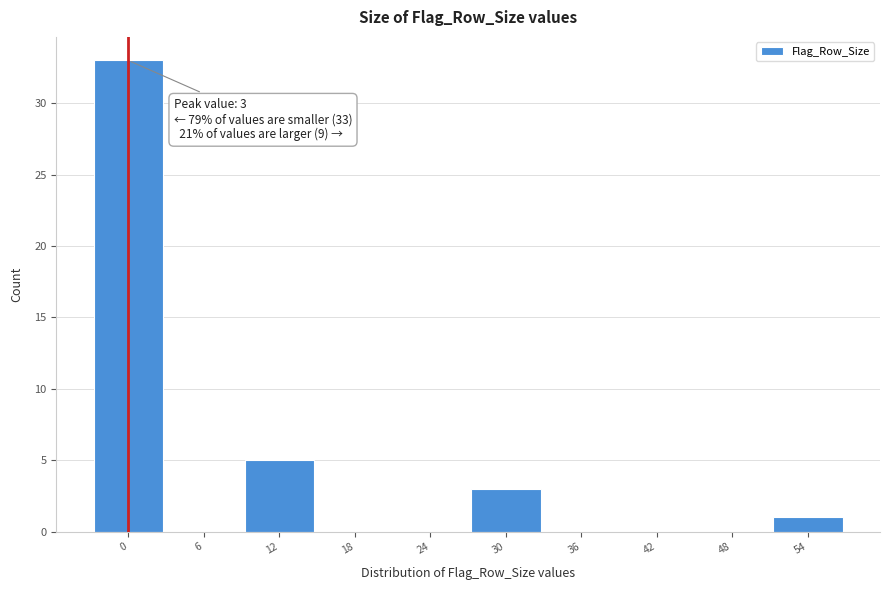

Reading left to right, transcribe all the data shown in this chart.

0=33	6=0	12=5	18=0	24=0	30=3	36=0	42=0	48=0	54=1